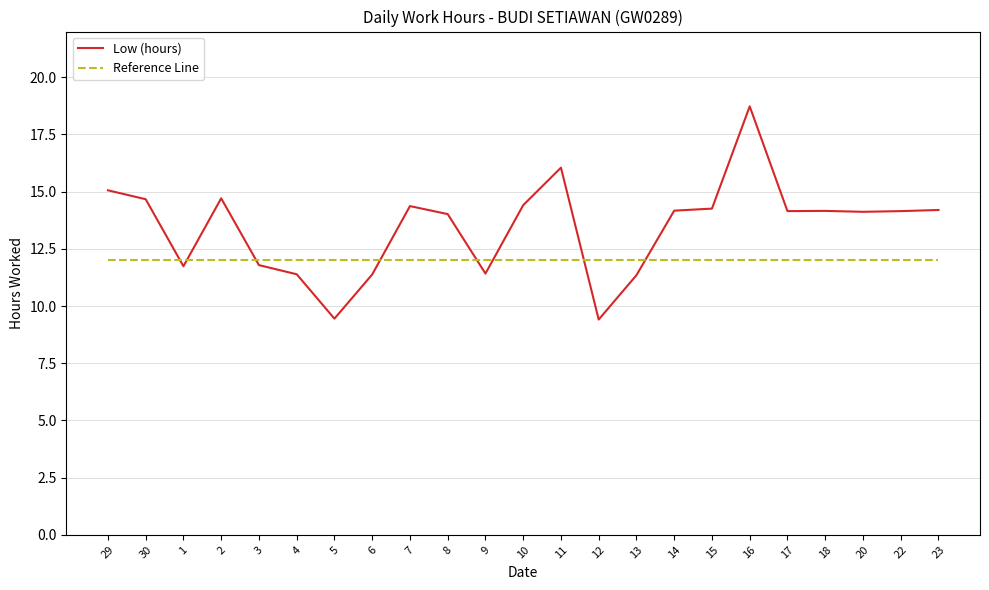

What is the smallest value displayed?

9.4